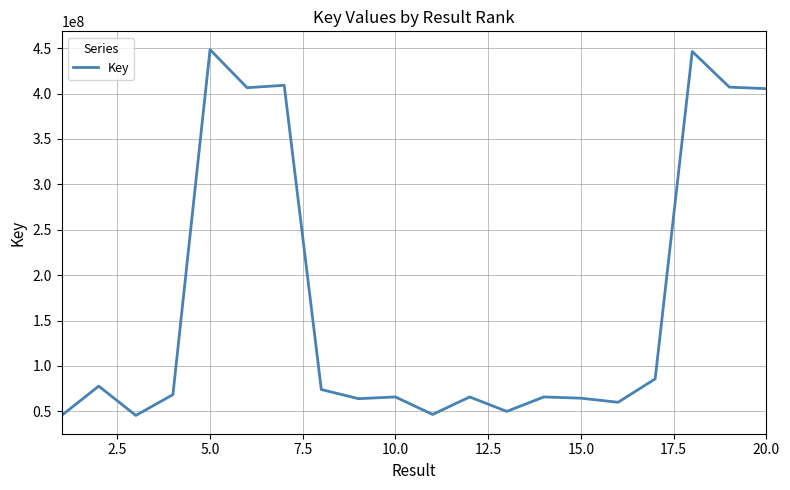

What is the greatest value displayed?

448326635